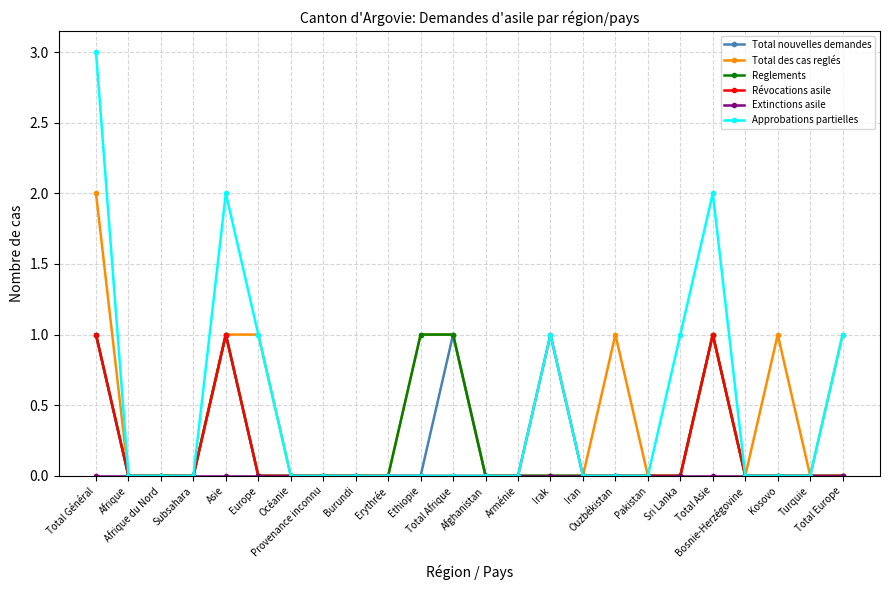

True or false: Approbations partielles has a value of 1 at Afrique du Nord.

False